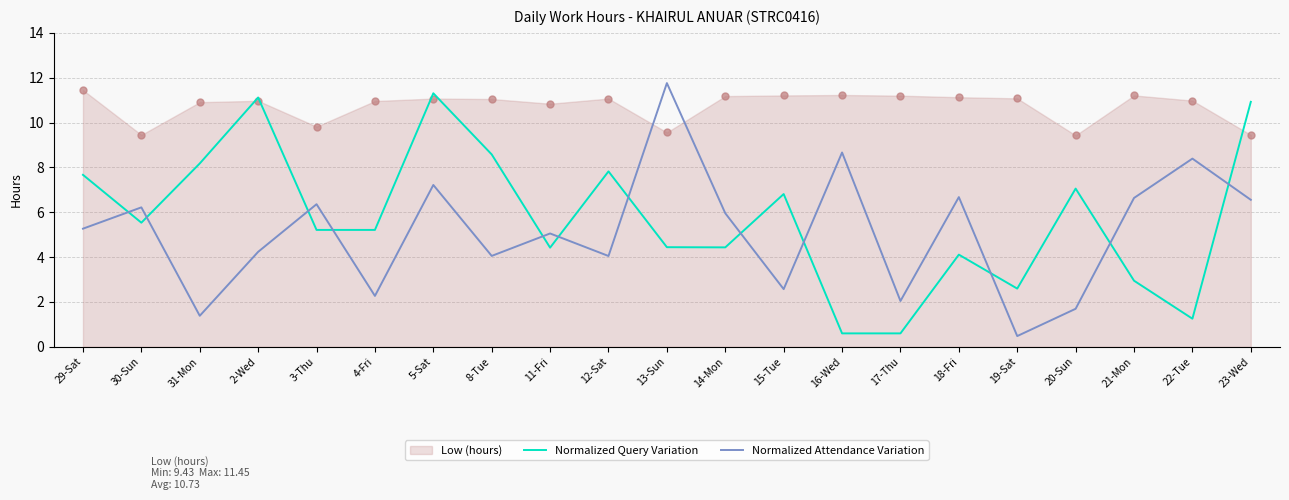

How many categories are shown in the chart?

21